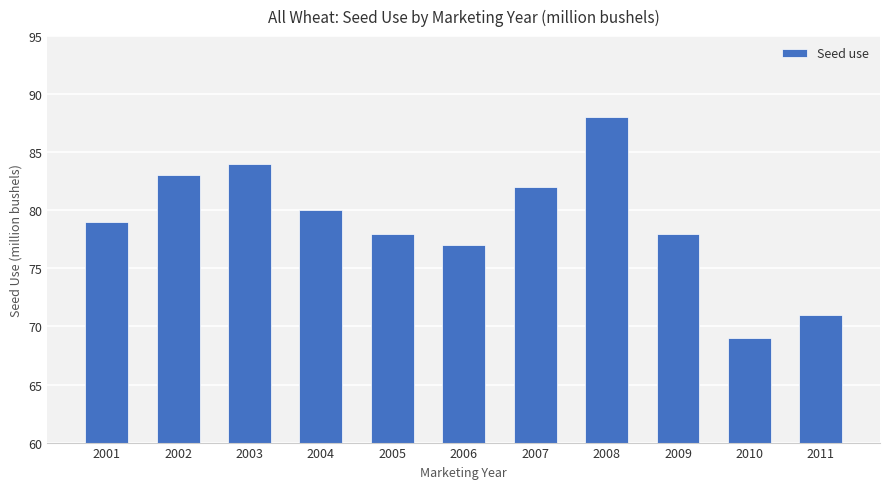

What is the sum of all values?

869